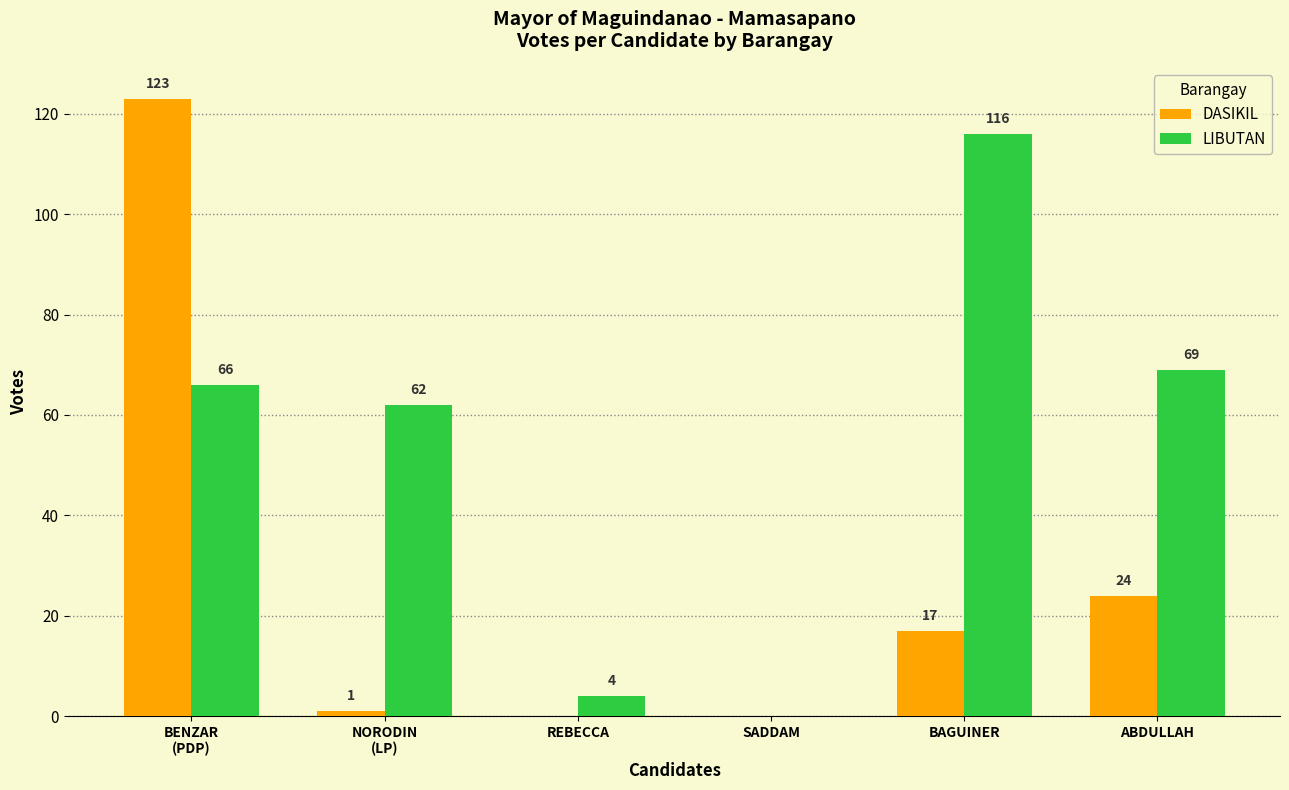

Which series has the widest spread of values?

DASIKIL